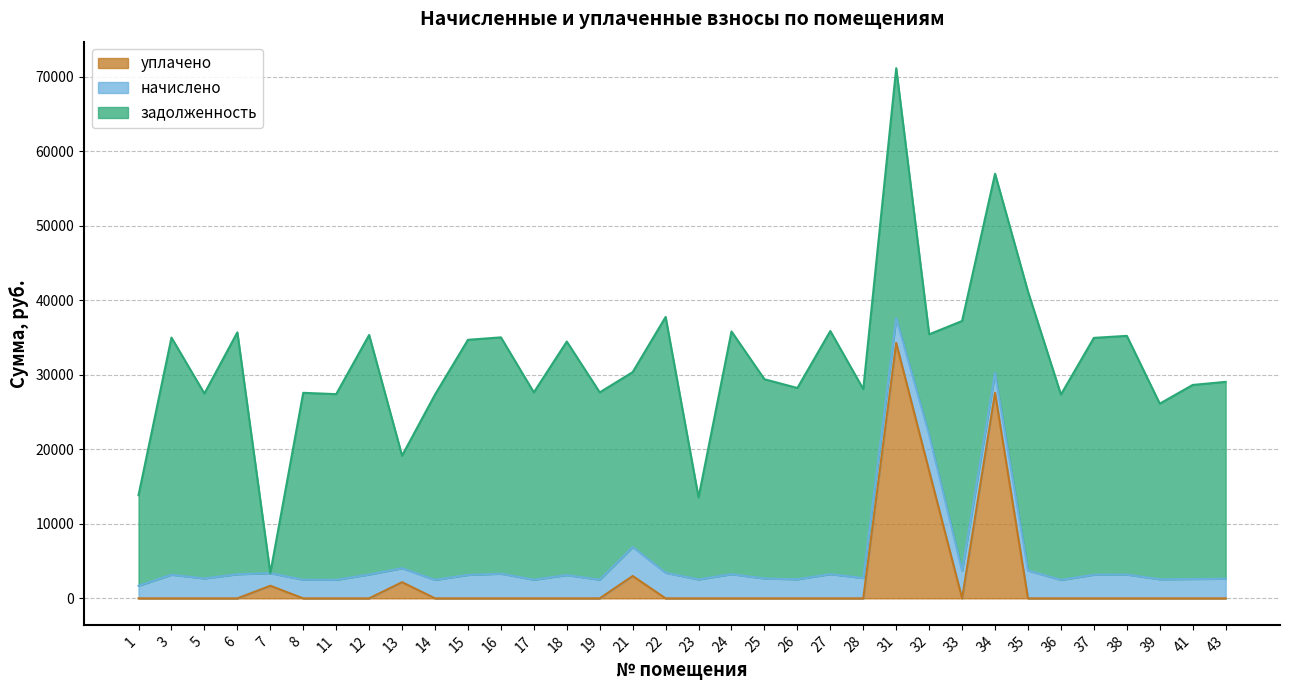

Which series changed the most between 16 and 32?

задолженность